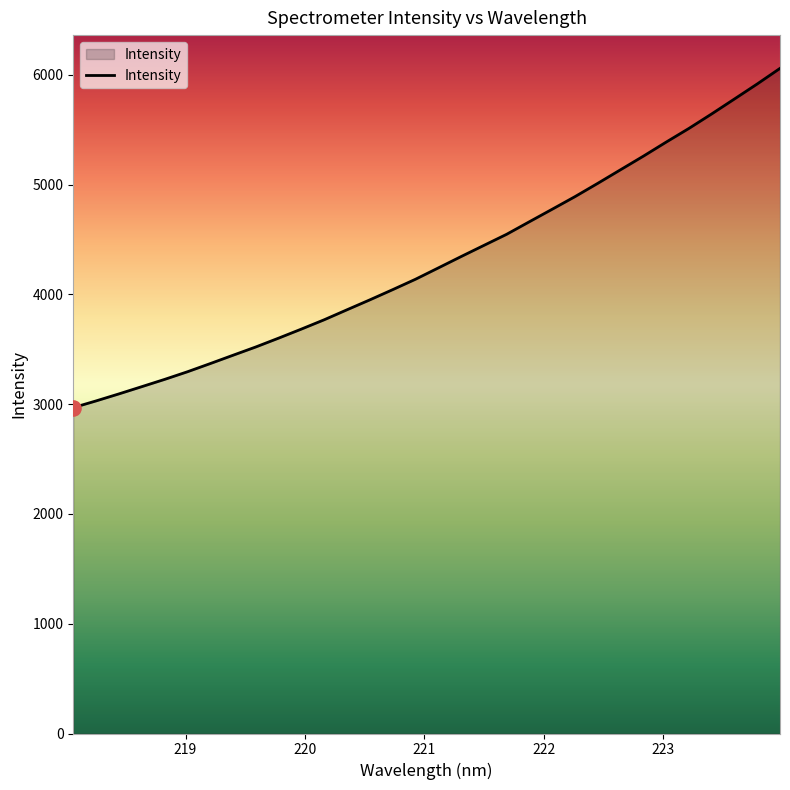

What is the difference between the maximum and minimum values?

3089.8